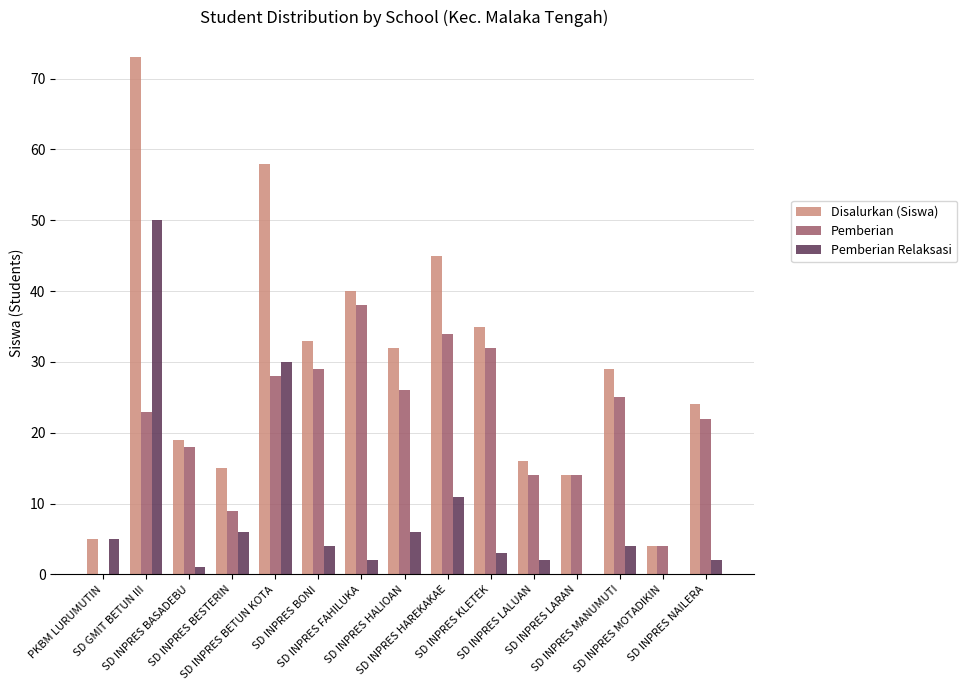

Reading left to right, transcribe all the data shown in this chart.

Disalurkan (Siswa): 5	73	19	15	58	33	40	32	45	35	16	14	29	4	24
Pemberian: 0	23	18	9	28	29	38	26	34	32	14	14	25	4	22
Pemberian Relaksasi: 5	50	1	6	30	4	2	6	11	3	2	0	4	0	2